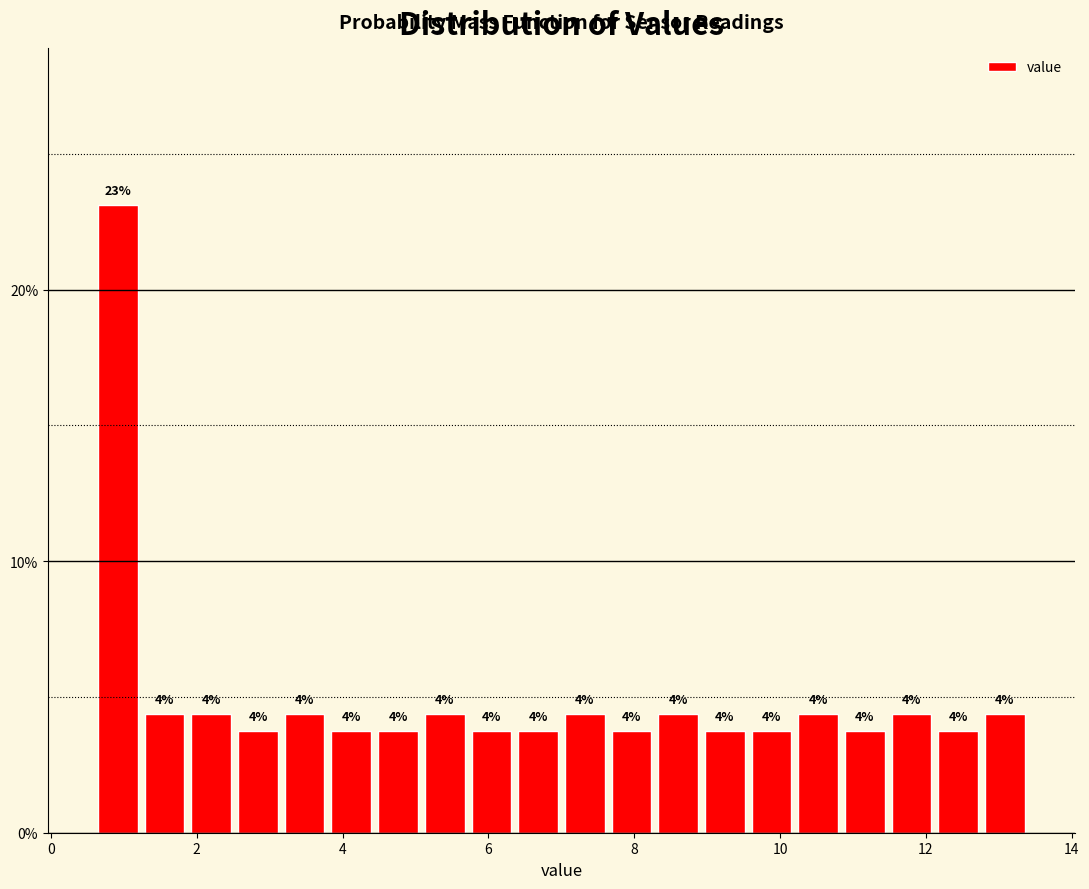

Around what value on the x-axis is the tallest bar? Give the approximate position of its centre, as read against the axis.

1.0